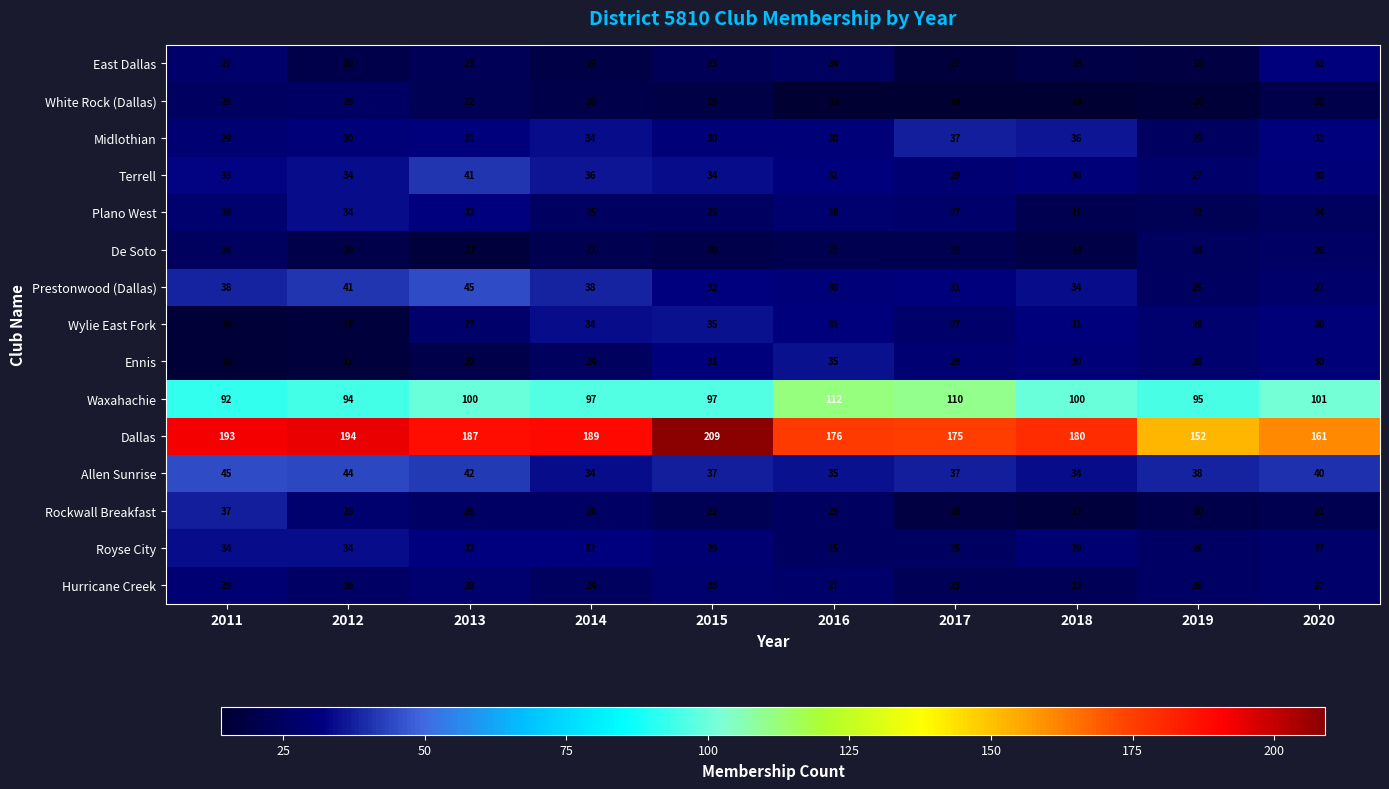

What is the difference between the Royse City values at 2018 and 2019?

3